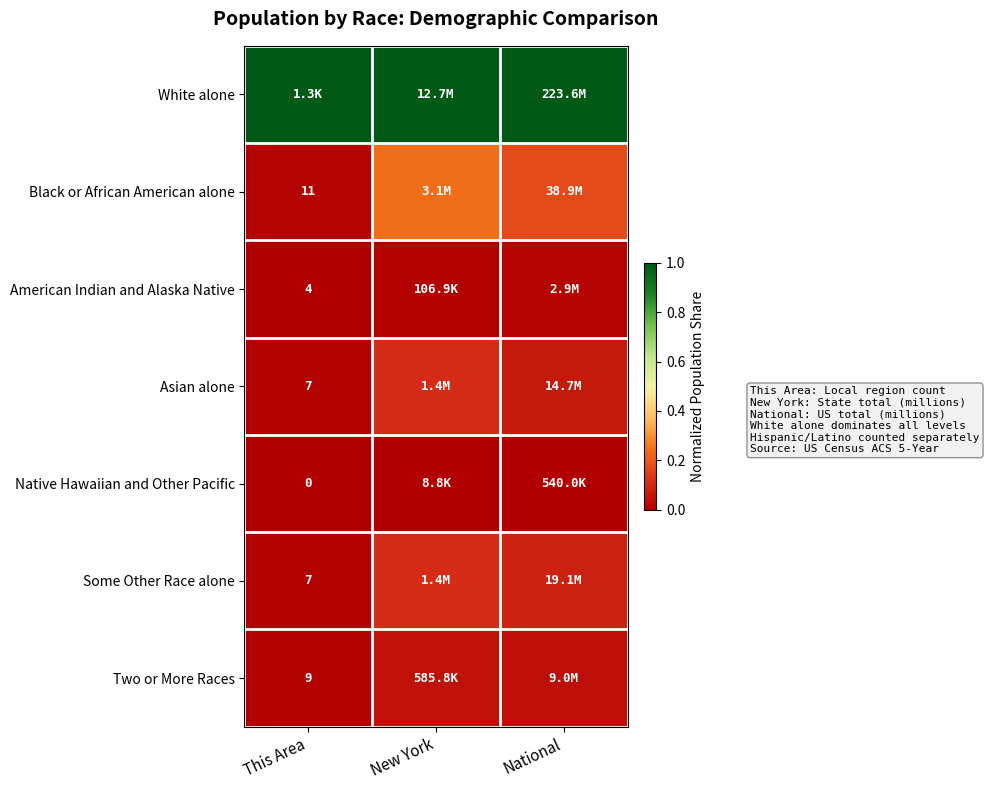

Count the number of categories in the chart.

3